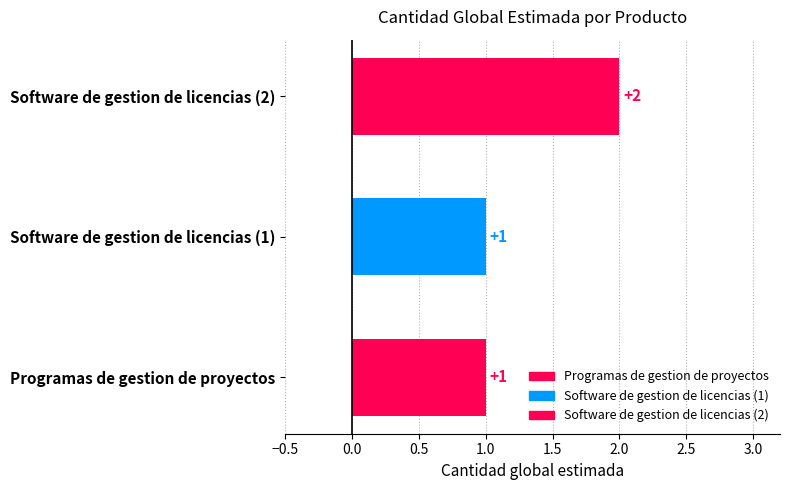

How many bars are there in total?

3